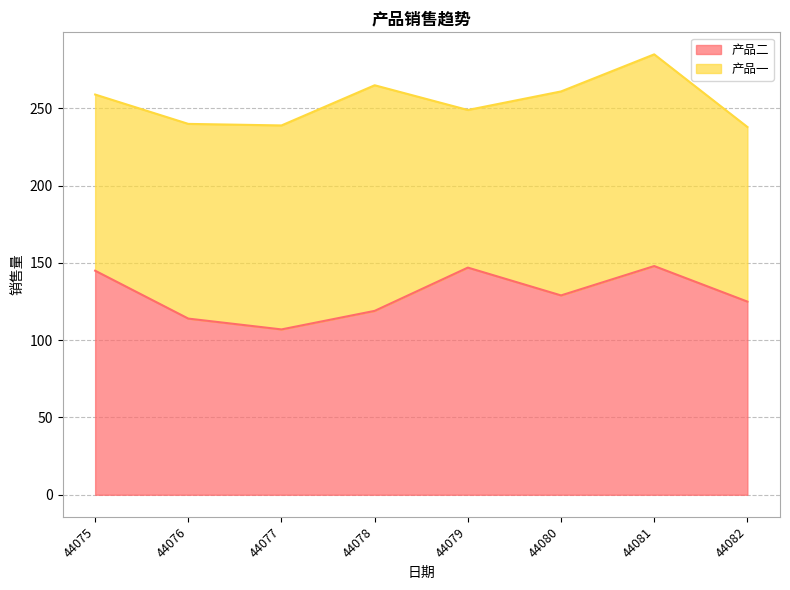

What is the total value across all series at 44082?

238